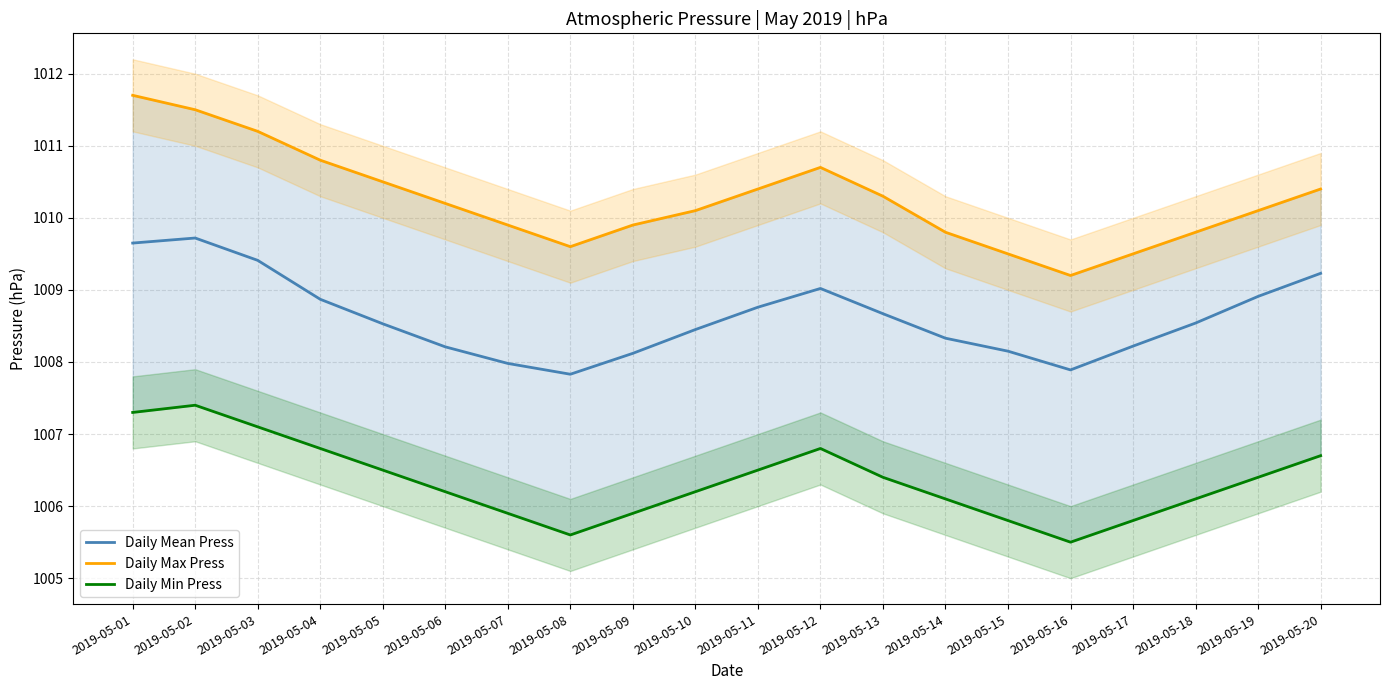

What is the difference between the maximum and second lowest values in the Daily Min Press series?

1.8